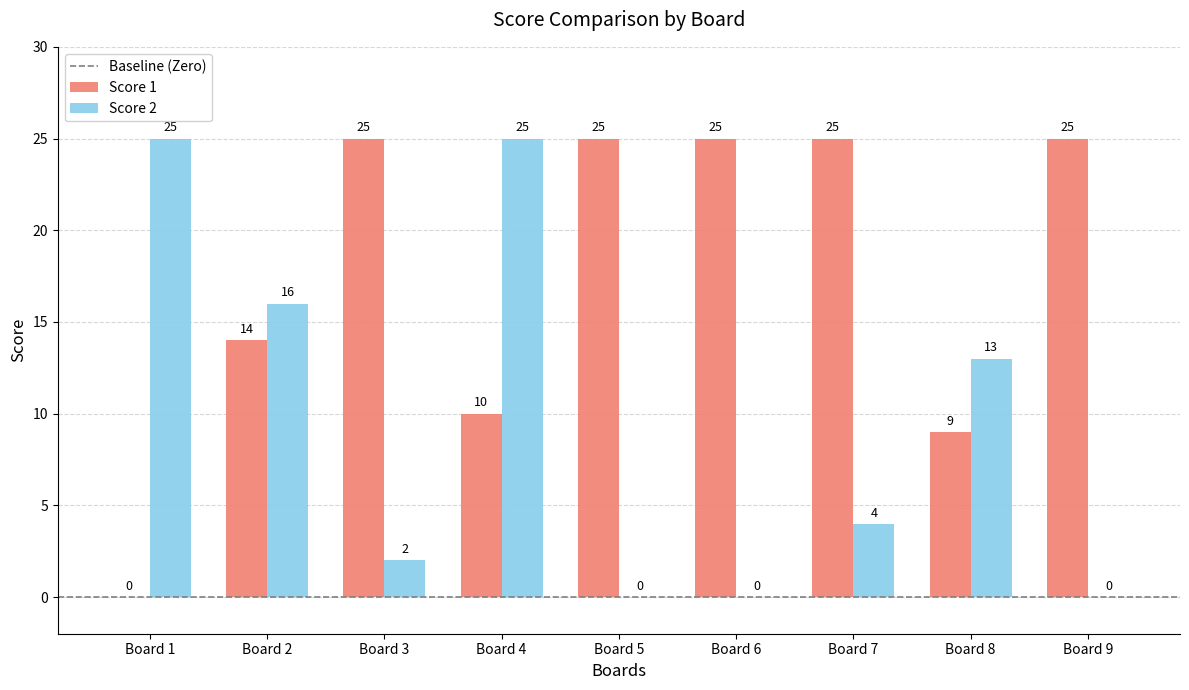

The value of Score 1 at Board 2 is 14. True or false?

True